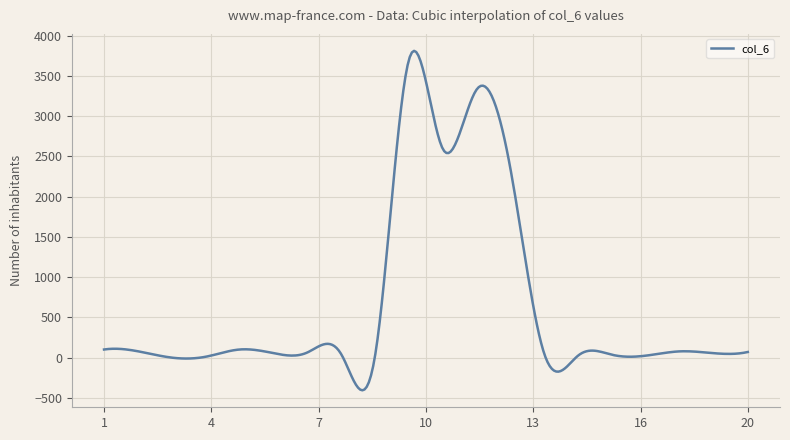

What is the greatest value displayed?

3812.9